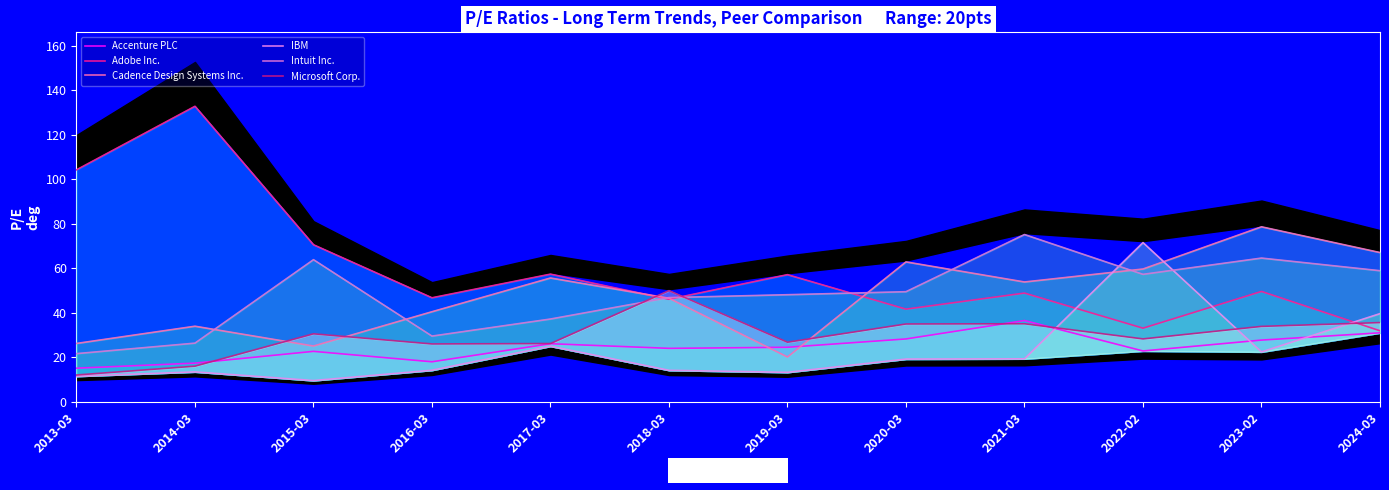

True or false: Accenture PLC and Cadence Design Systems Inc. intersect in this chart.

True